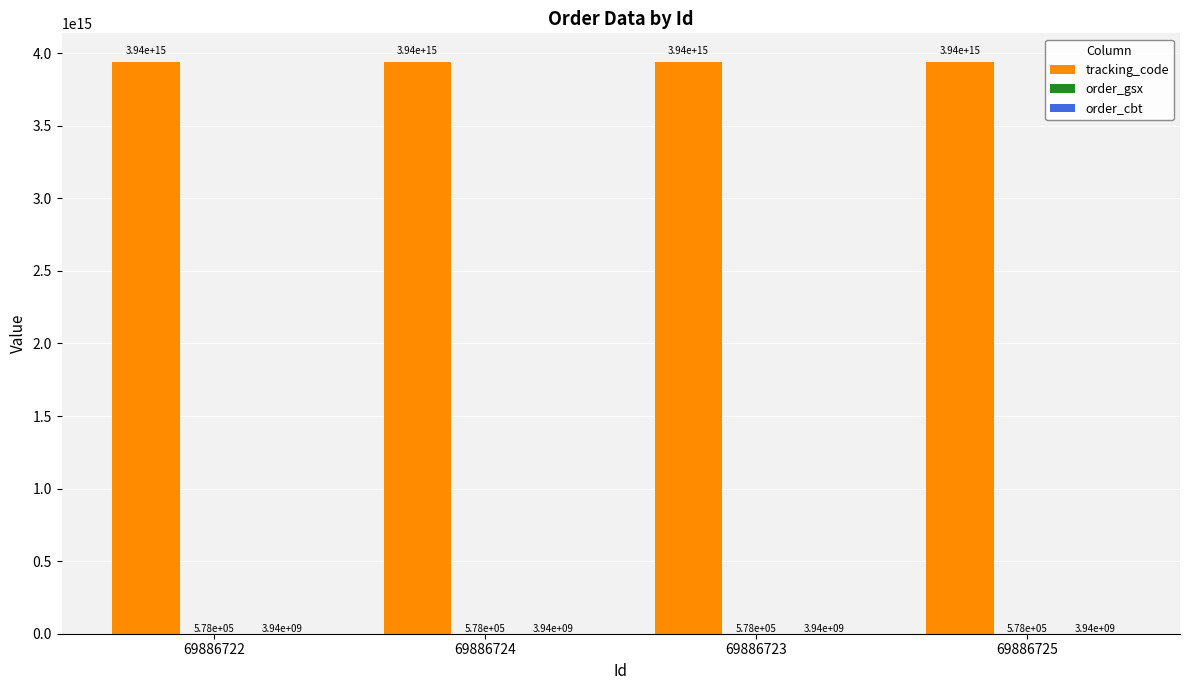

Which series has the largest total across all categories?

tracking_code